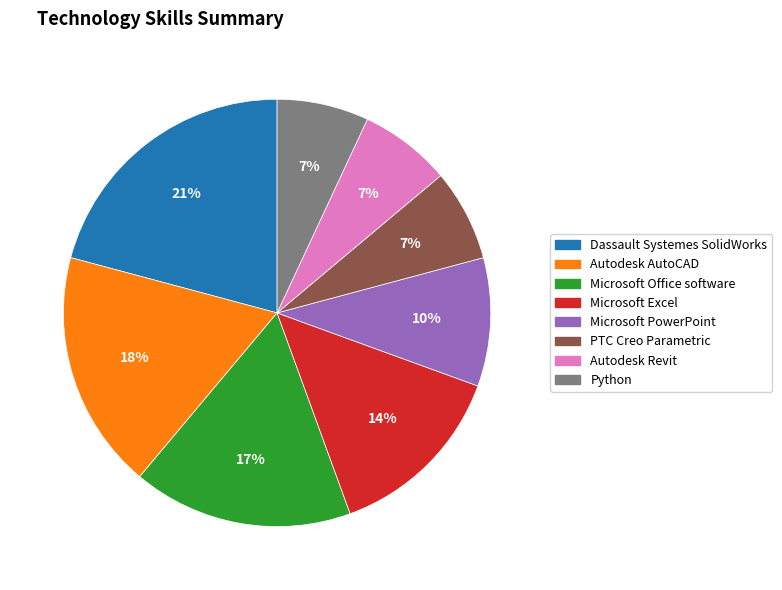

To the nearest percent, what percentage of the pie is Autodesk Revit?

7%